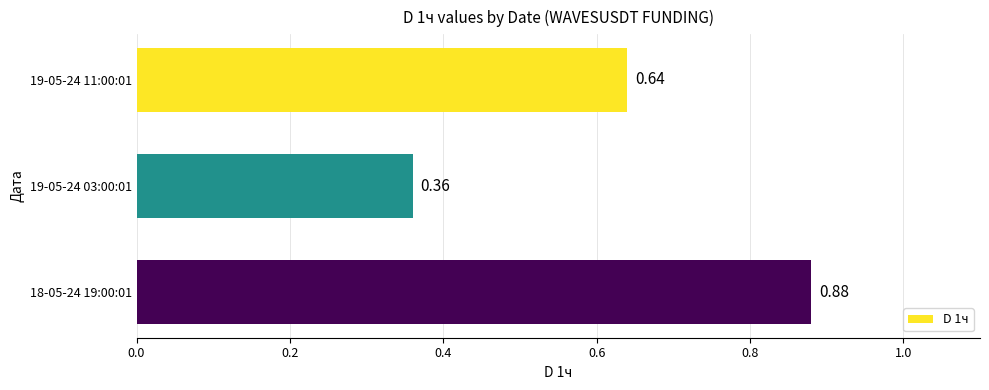

Which label corresponds to the largest value in the chart?

18-05-24 19:00:01